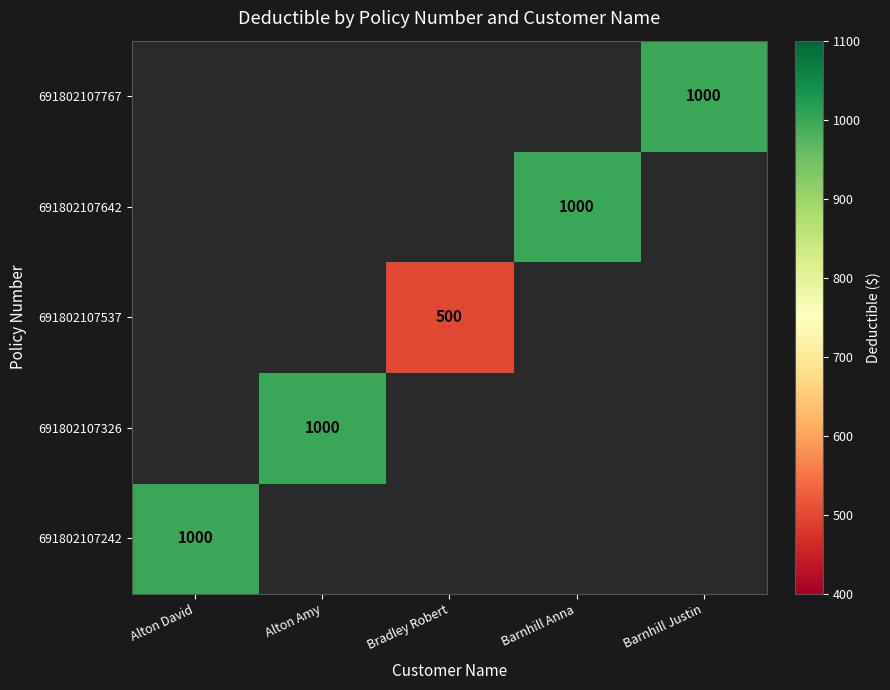

True or false: 691802107242 has a value of 270 at Alton David.

False